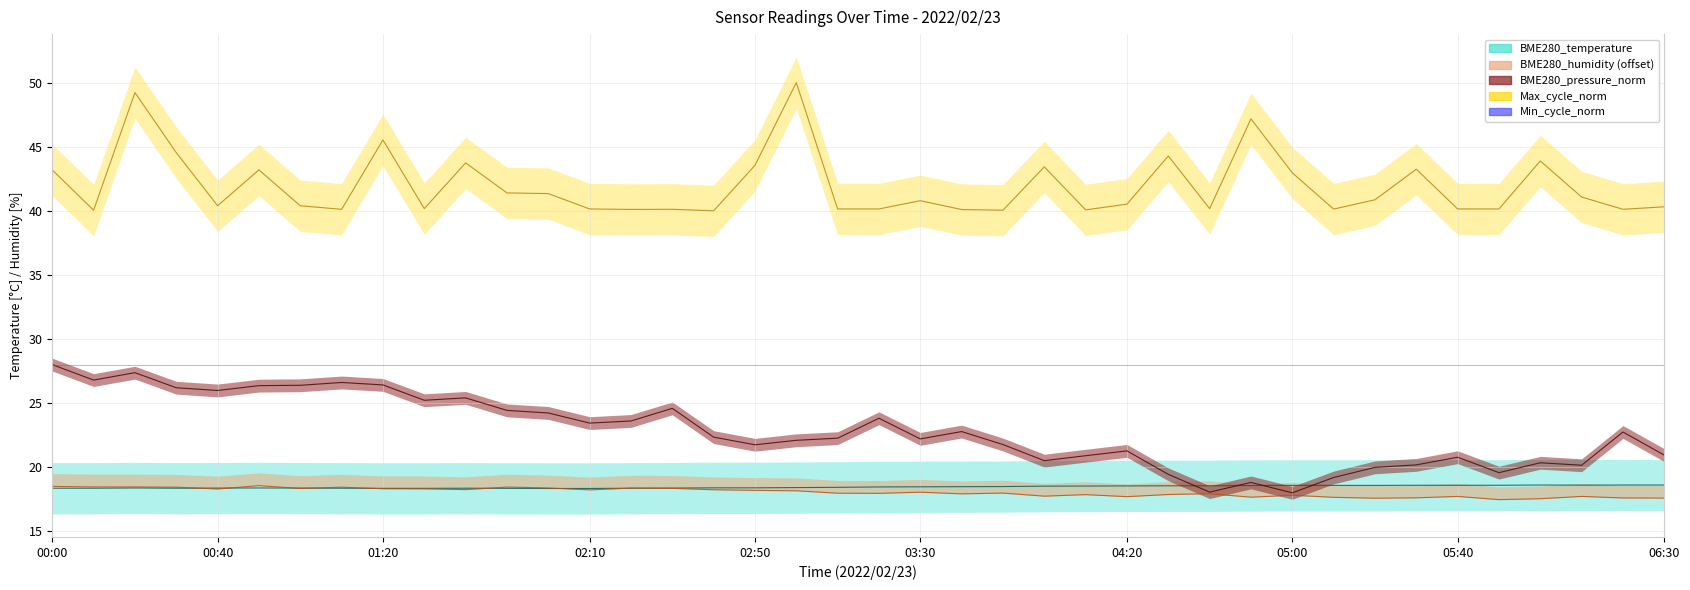

Which series has the largest range (max minus min)?

BME280_pressure_norm